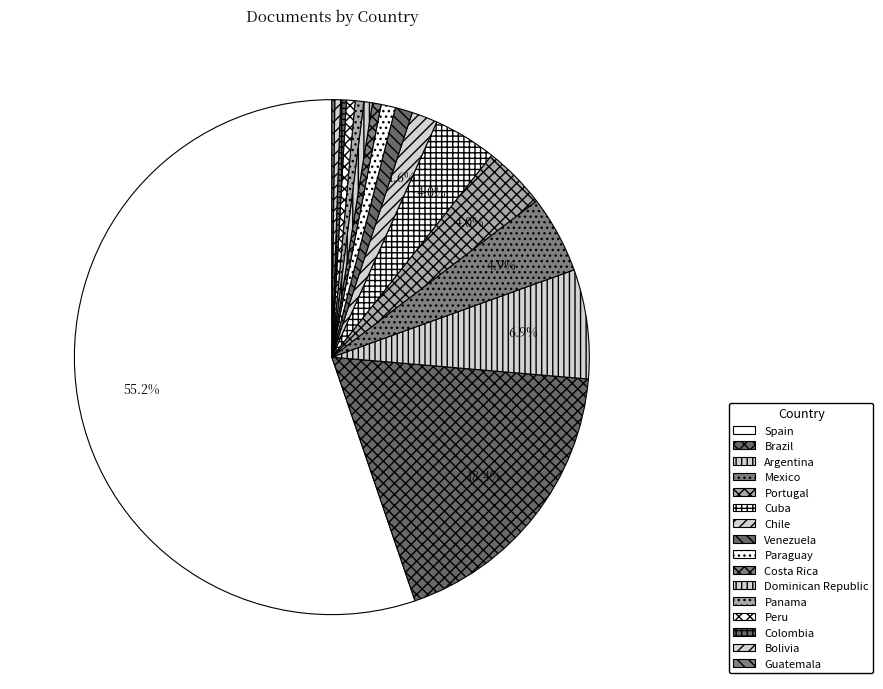

What is the change in value from Peru to Colombia?

-1